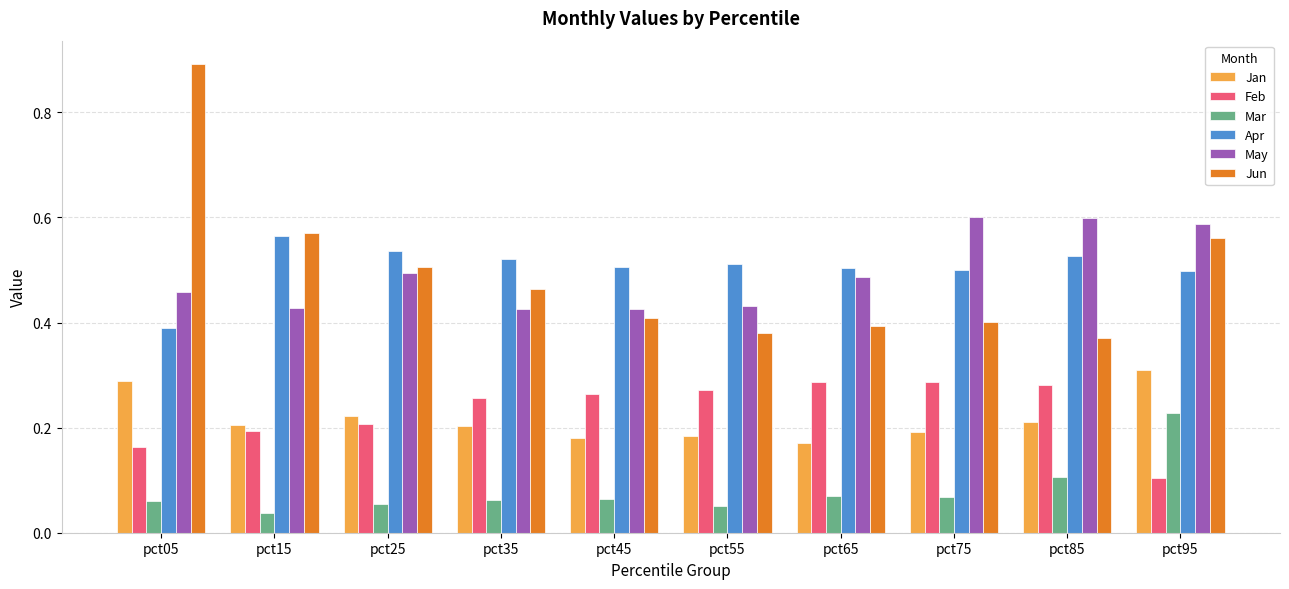

The value of Apr at pct95 is 0.5. True or false?

True